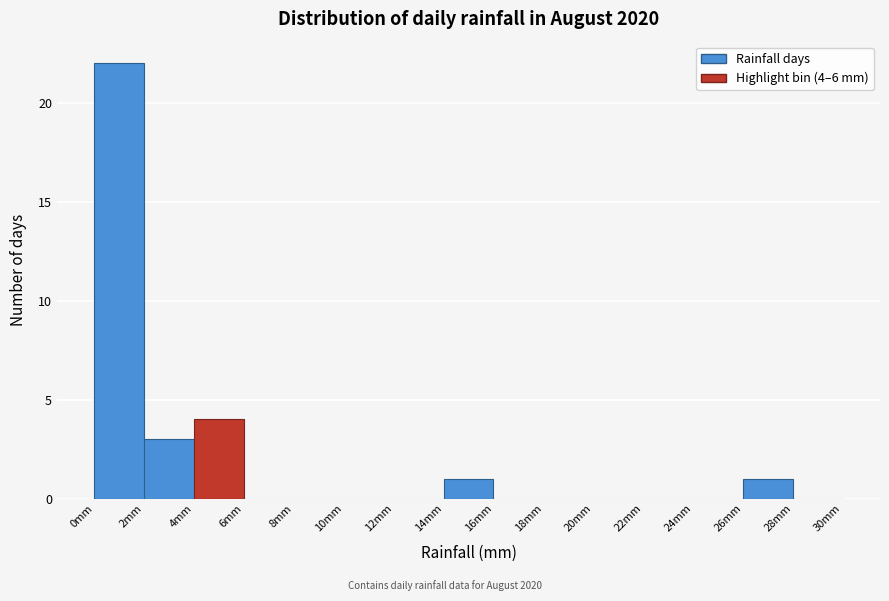

Over which range of the x-axis is the bar tallest?

0 to 2